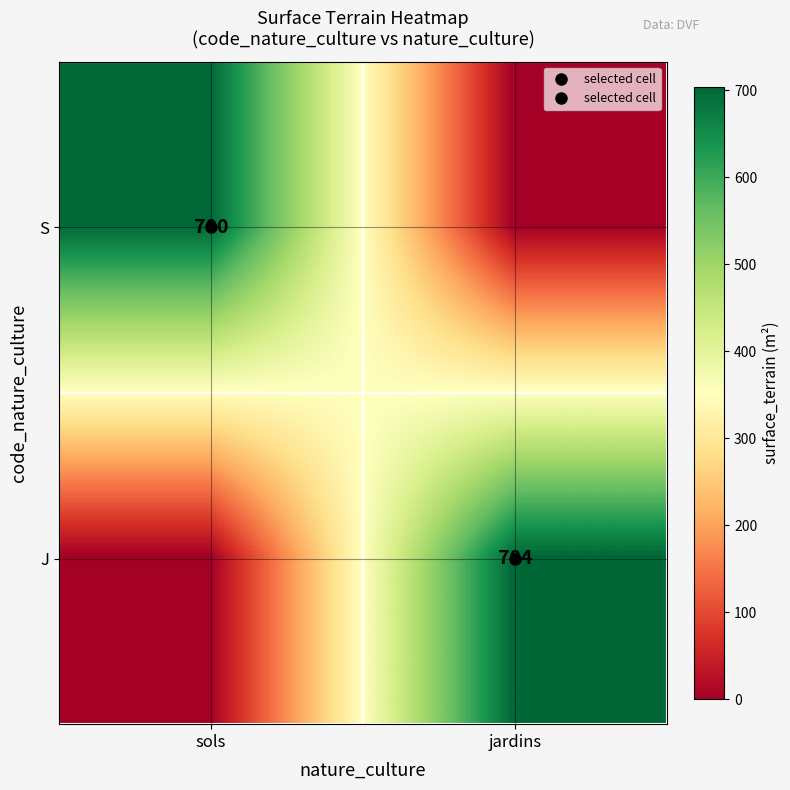

How many positive values does the S series have?

1